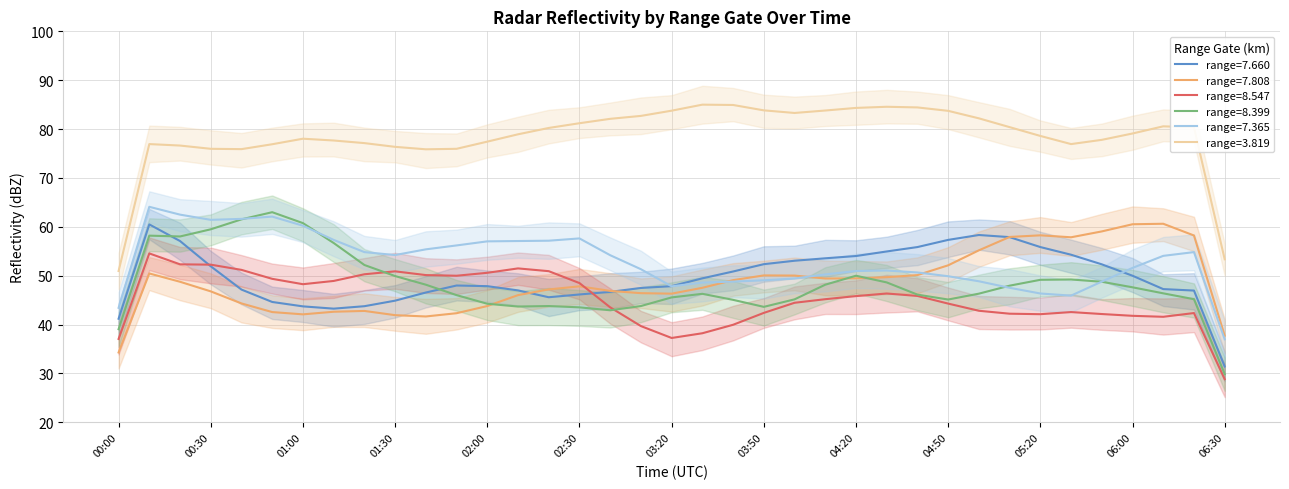

At how many categories does at least one series exceed 50?

37